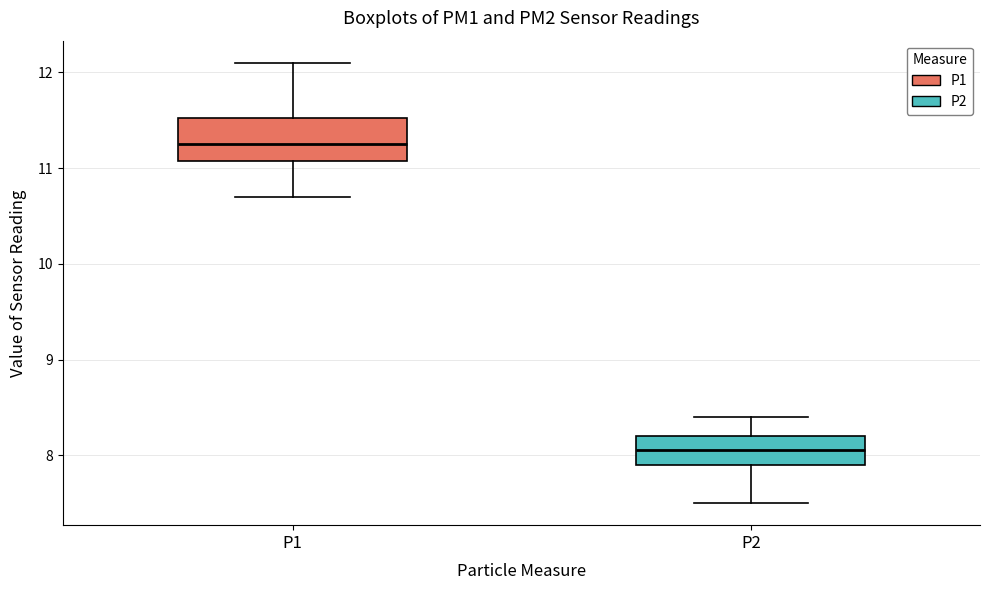

Which box's median line is the highest?

P1